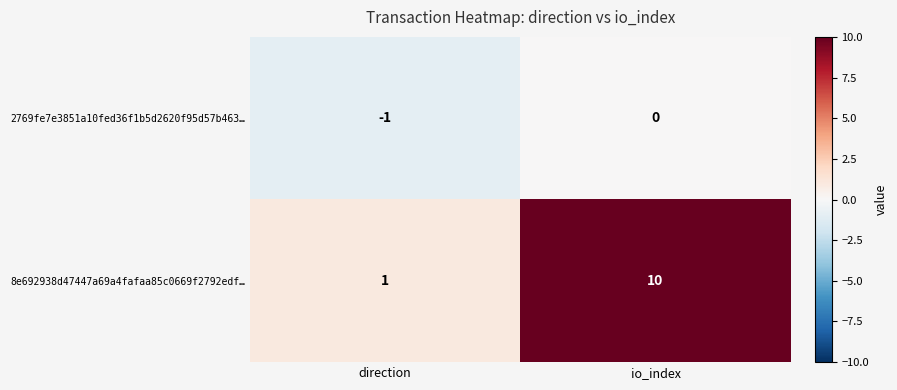

At which category is the sum across all series the highest?

io_index